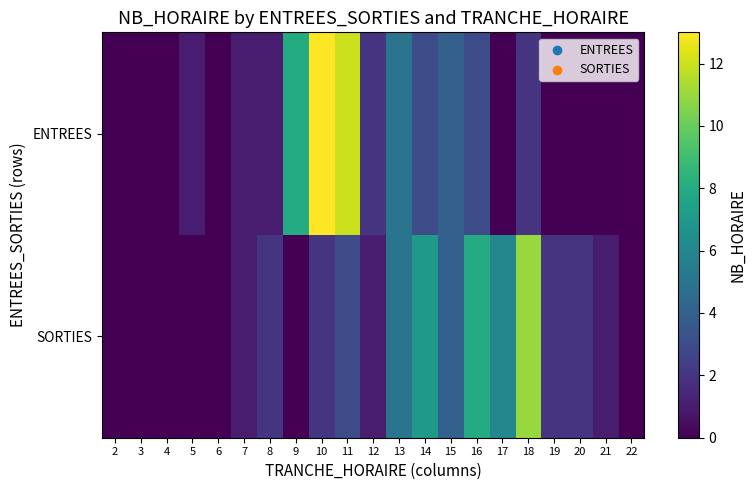

Which series has the largest range (max minus min)?

ENTREES